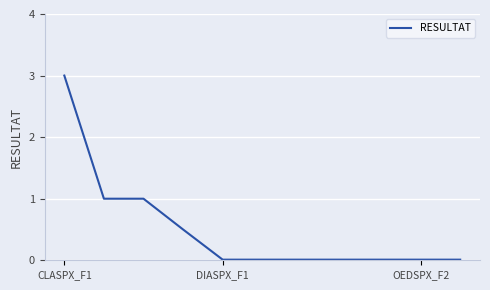

What is the difference between the maximum and minimum values?

3.0